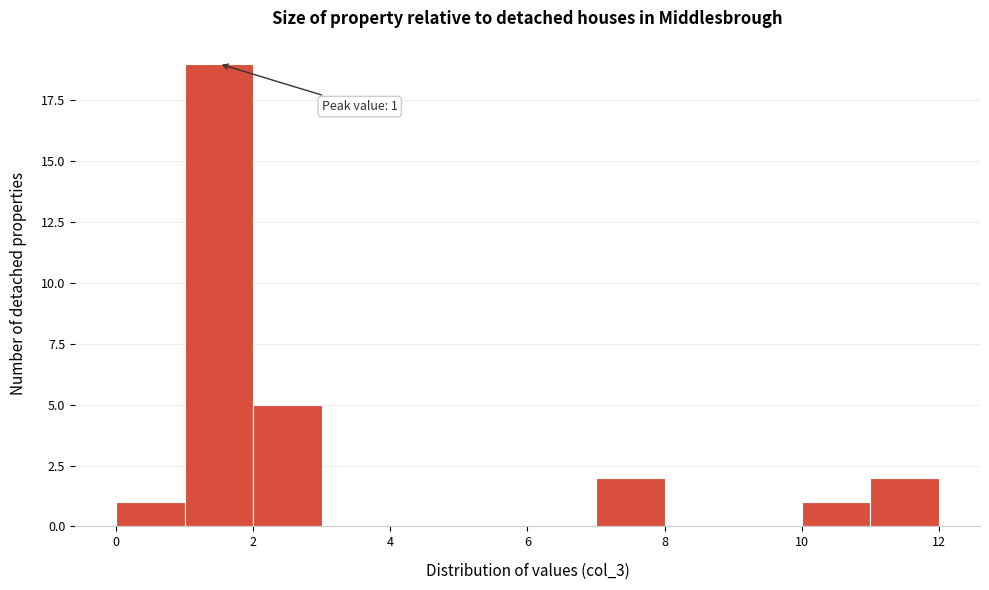

Over which range of the x-axis is the bar tallest?

1 to 2